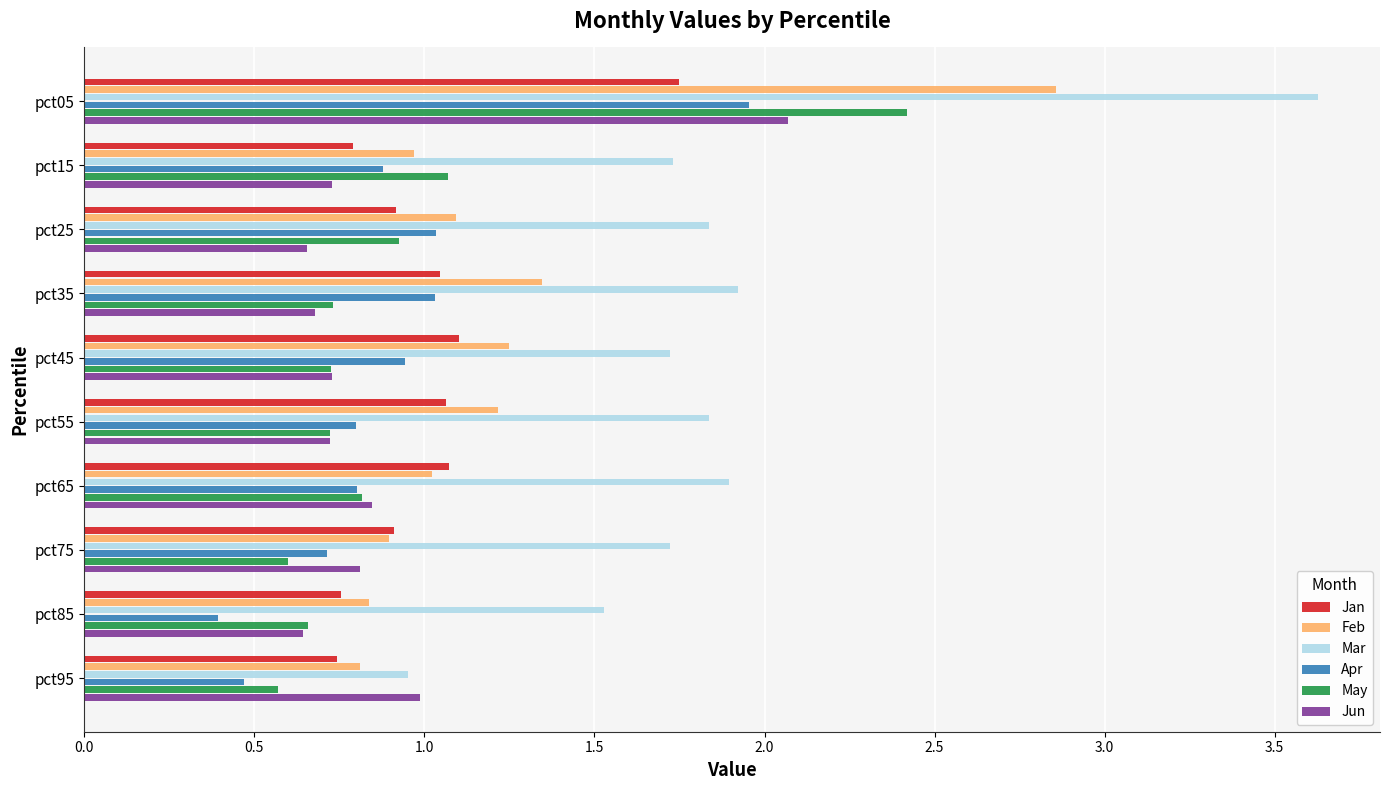

What is the sum of all Mar values?

18.8